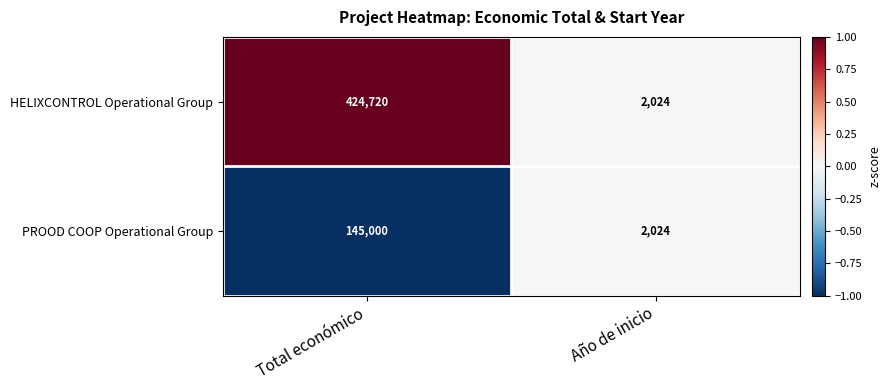

Which series has the largest total across all categories?

HELIXCONTROL Operational Group